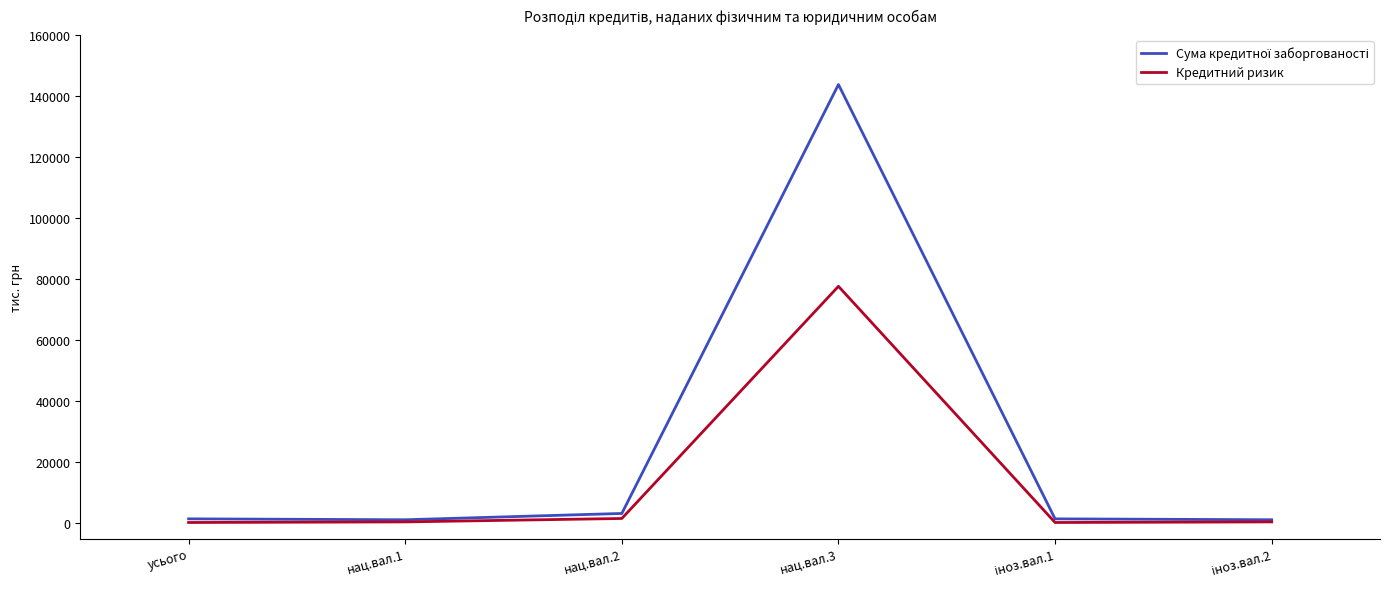

The value of Кредитний ризик at нац.вал.3 is 49086. True or false?

False